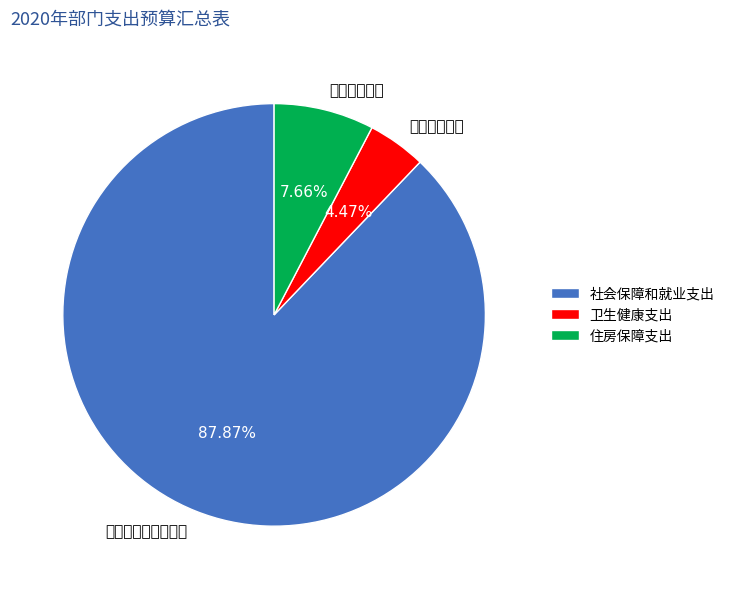

Which slice is the smallest?

卫生健康支出